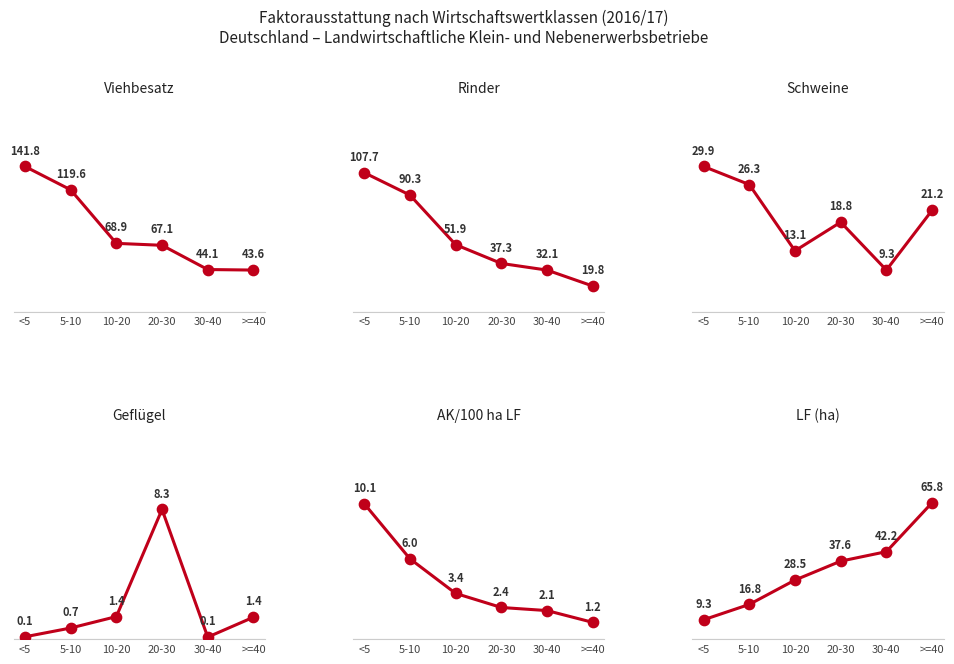

What is the total value across all series at 10-20?

167.2